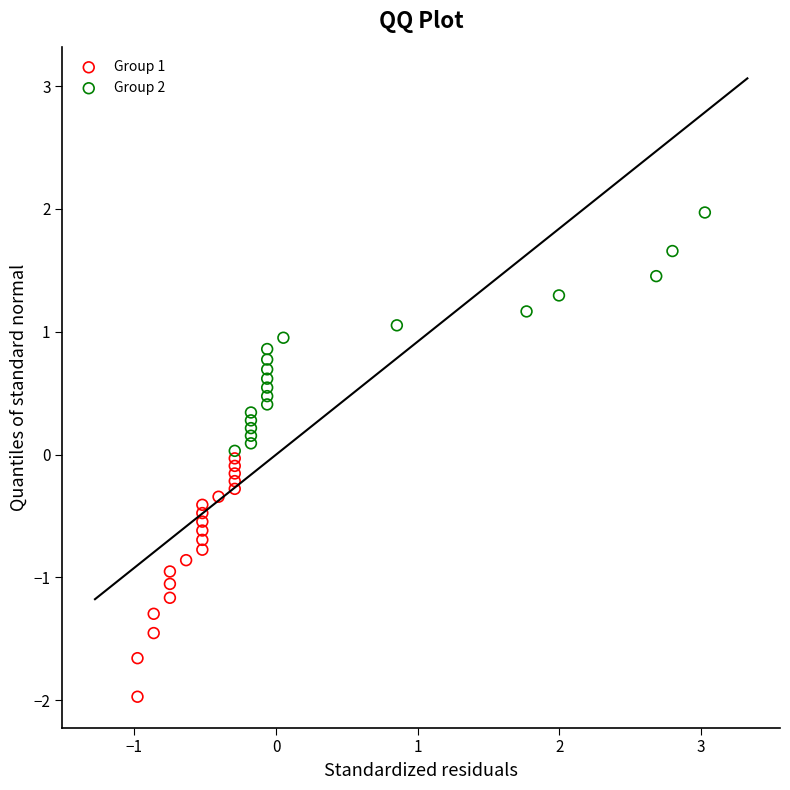

What are all the series names shown in the legend?

Group 1, Group 2